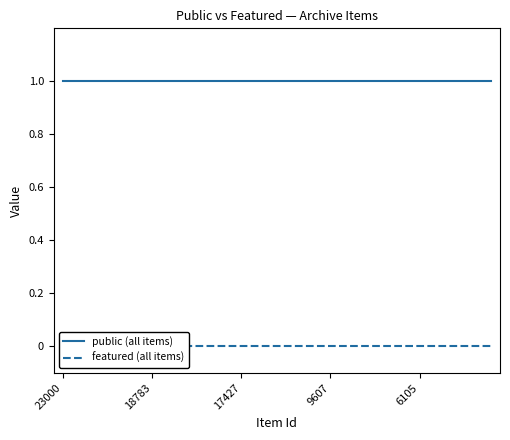

Reading right to left, list all the values displayed in this chart.

public (all items): 1	1	1	1	1	1	1	1	1	1	1	1	1	1	1	1	1	1	1	1	1	1	1	1	1
featured (all items): 0	0	0	0	0	0	0	0	0	0	0	0	0	0	0	0	0	0	0	0	0	0	0	0	0